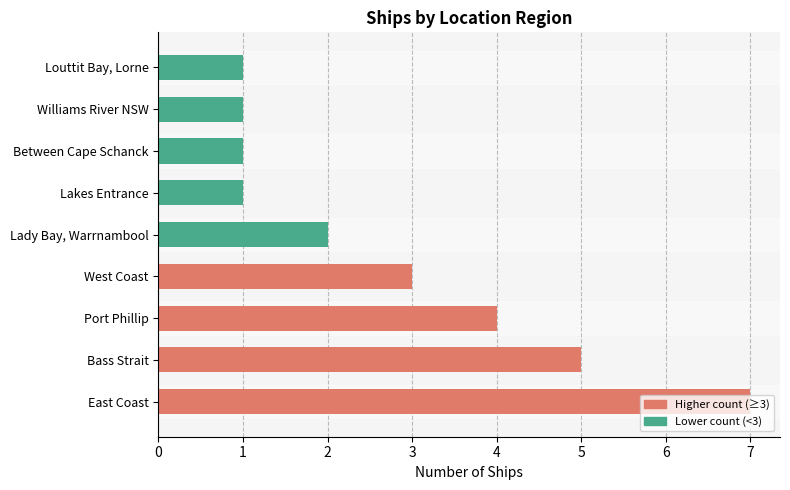

Count the values in the range 1 to 4.

7